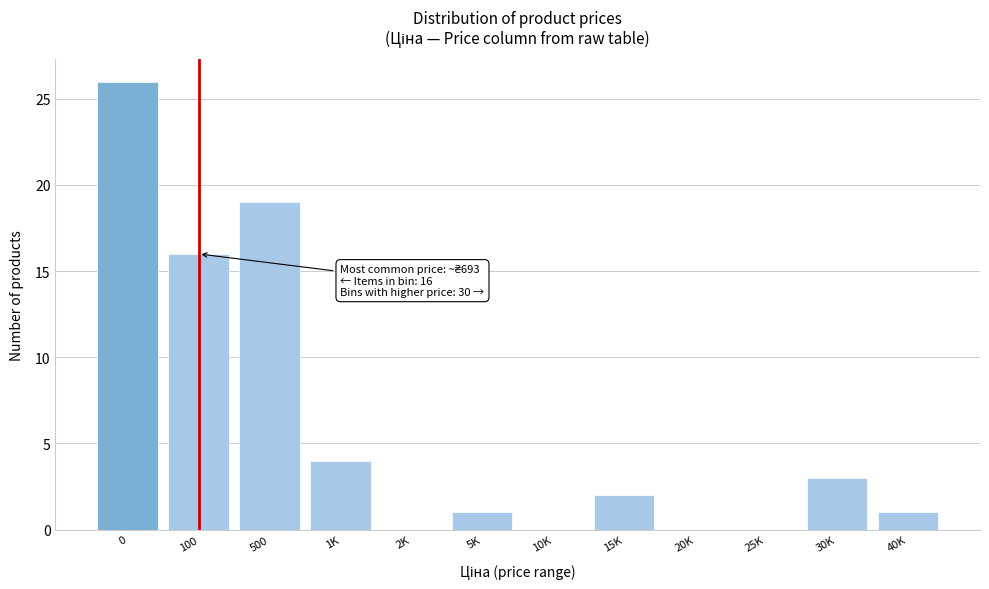

Reading left to right, list all the values displayed in this chart.

0=26	100=16	500=19	1K=4	2K=0	5K=1	10K=0	15K=2	20K=0	25K=0	30K=3	40K=1